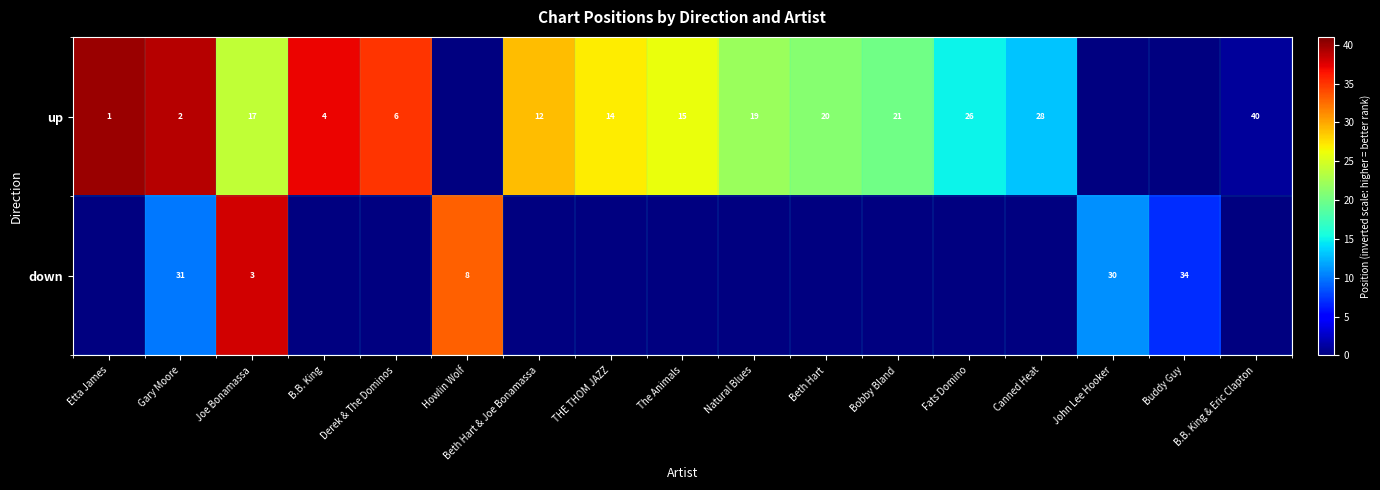

Rank the series at Joe Bonamassa from lowest to highest value.

down, up